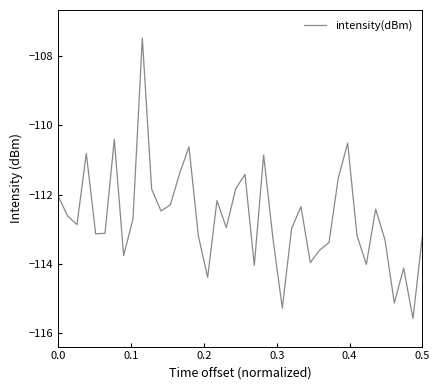

What is the difference between the maximum and minimum values?

8.1